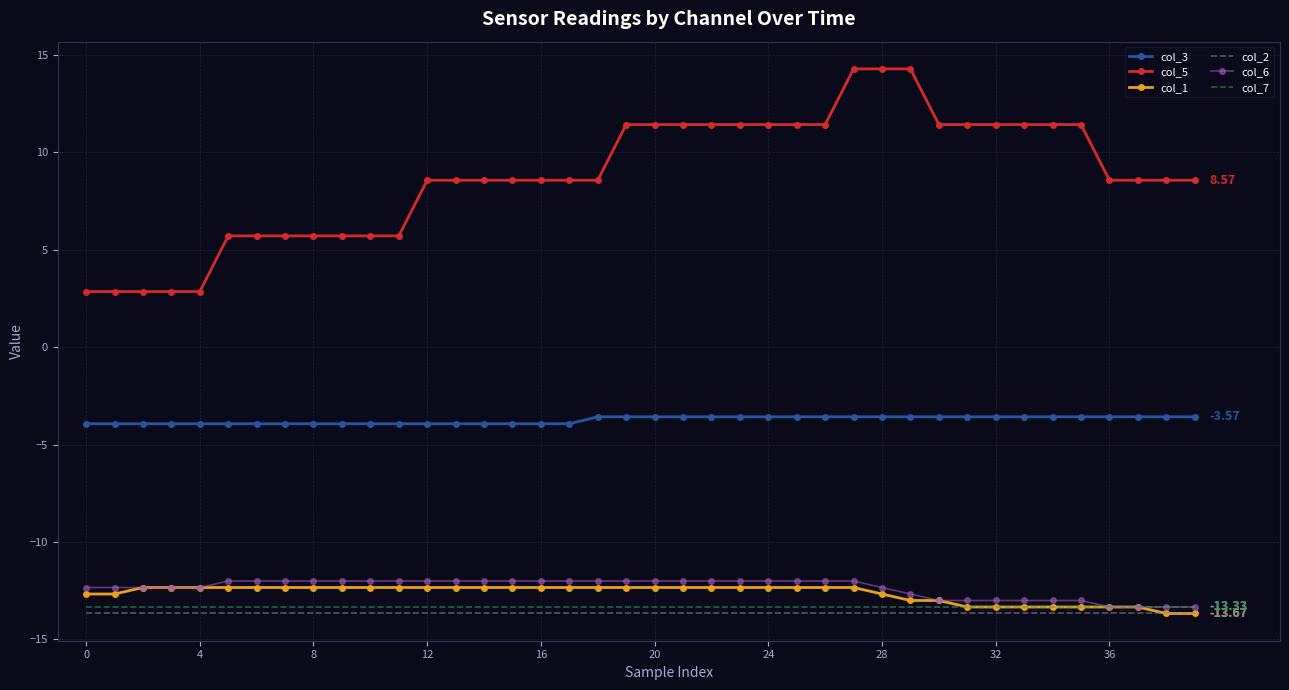

True or false: col_1 and col_3 cross at least once.

False